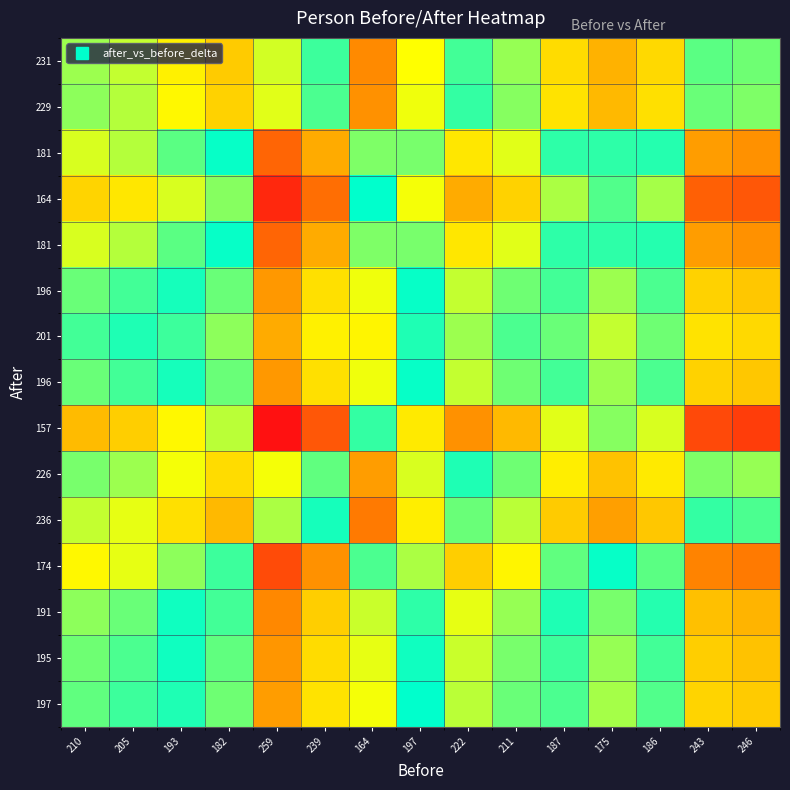

Which label corresponds to the smallest value in the chart?

197